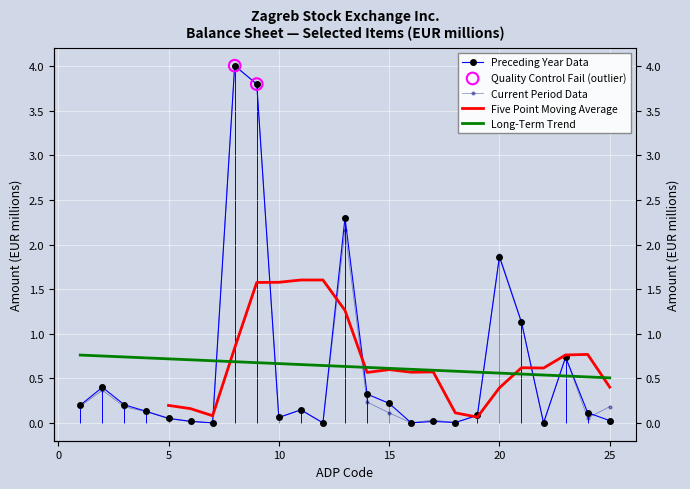

Is the value of At reporting date current period at 10 greater than the value of Last day of preceding business year at 14?

No